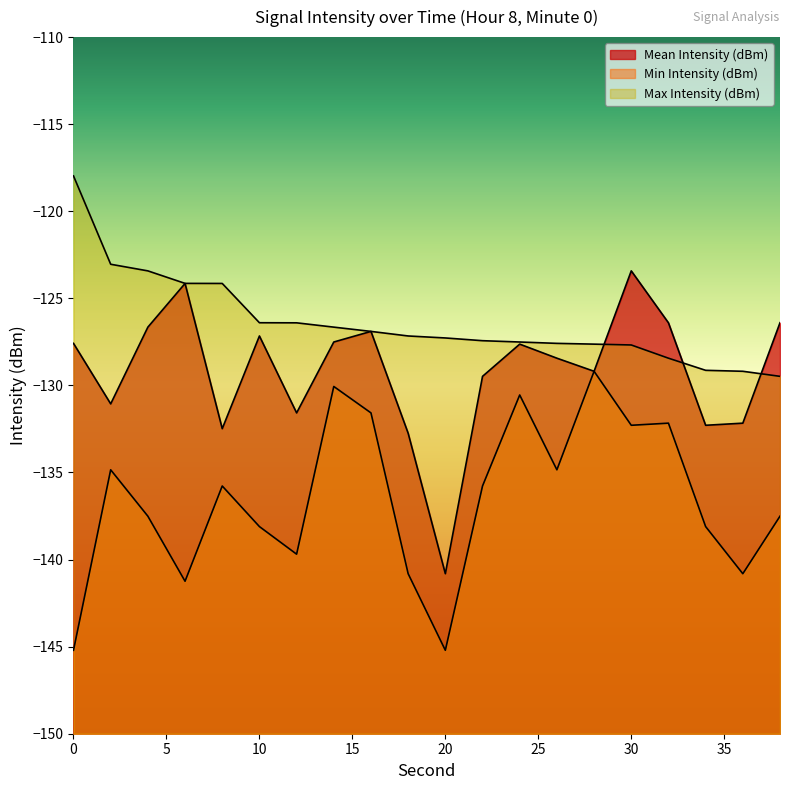

What is the sum of the Mean Intensity (dBm) values at 10 and 4?

-253.8